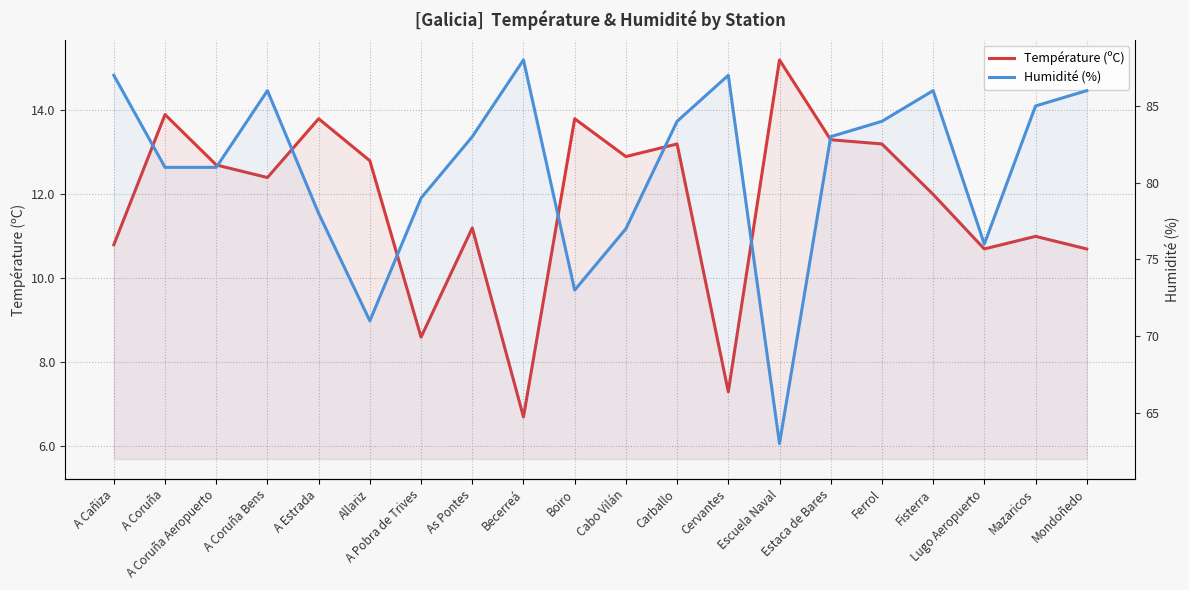

Is it true that Humidité (%) equals 88.0 at Becerreá?

True